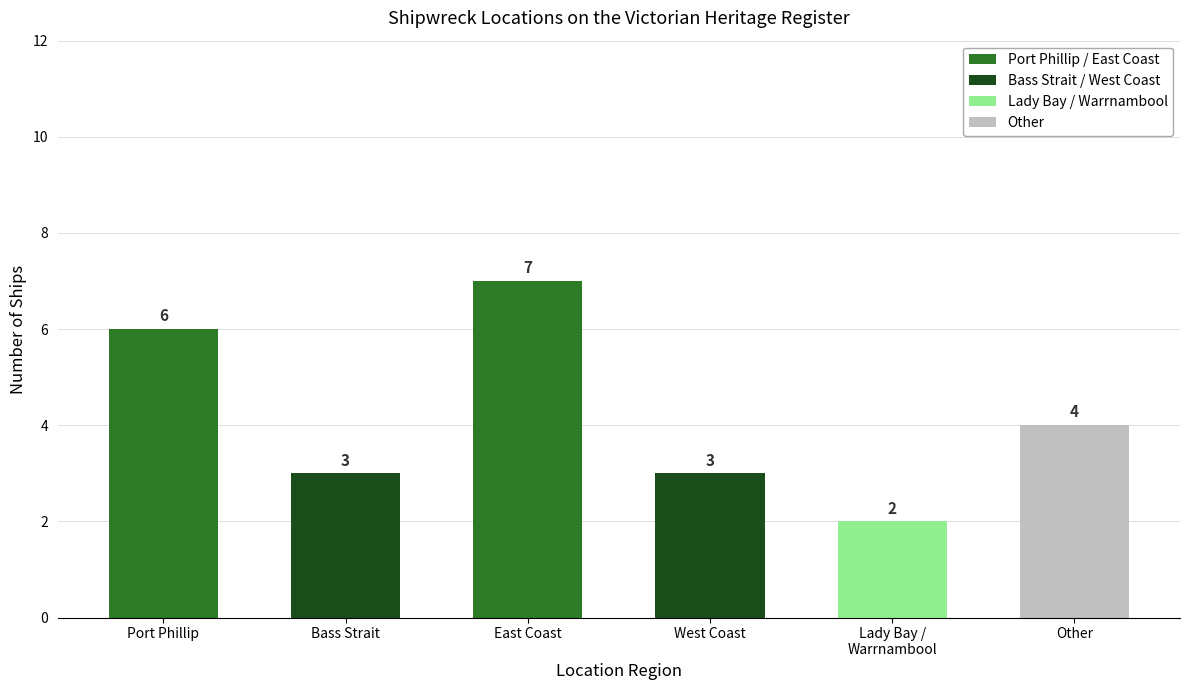

Approximately how many times larger is the value at East Coast compared to West Coast?

2.3